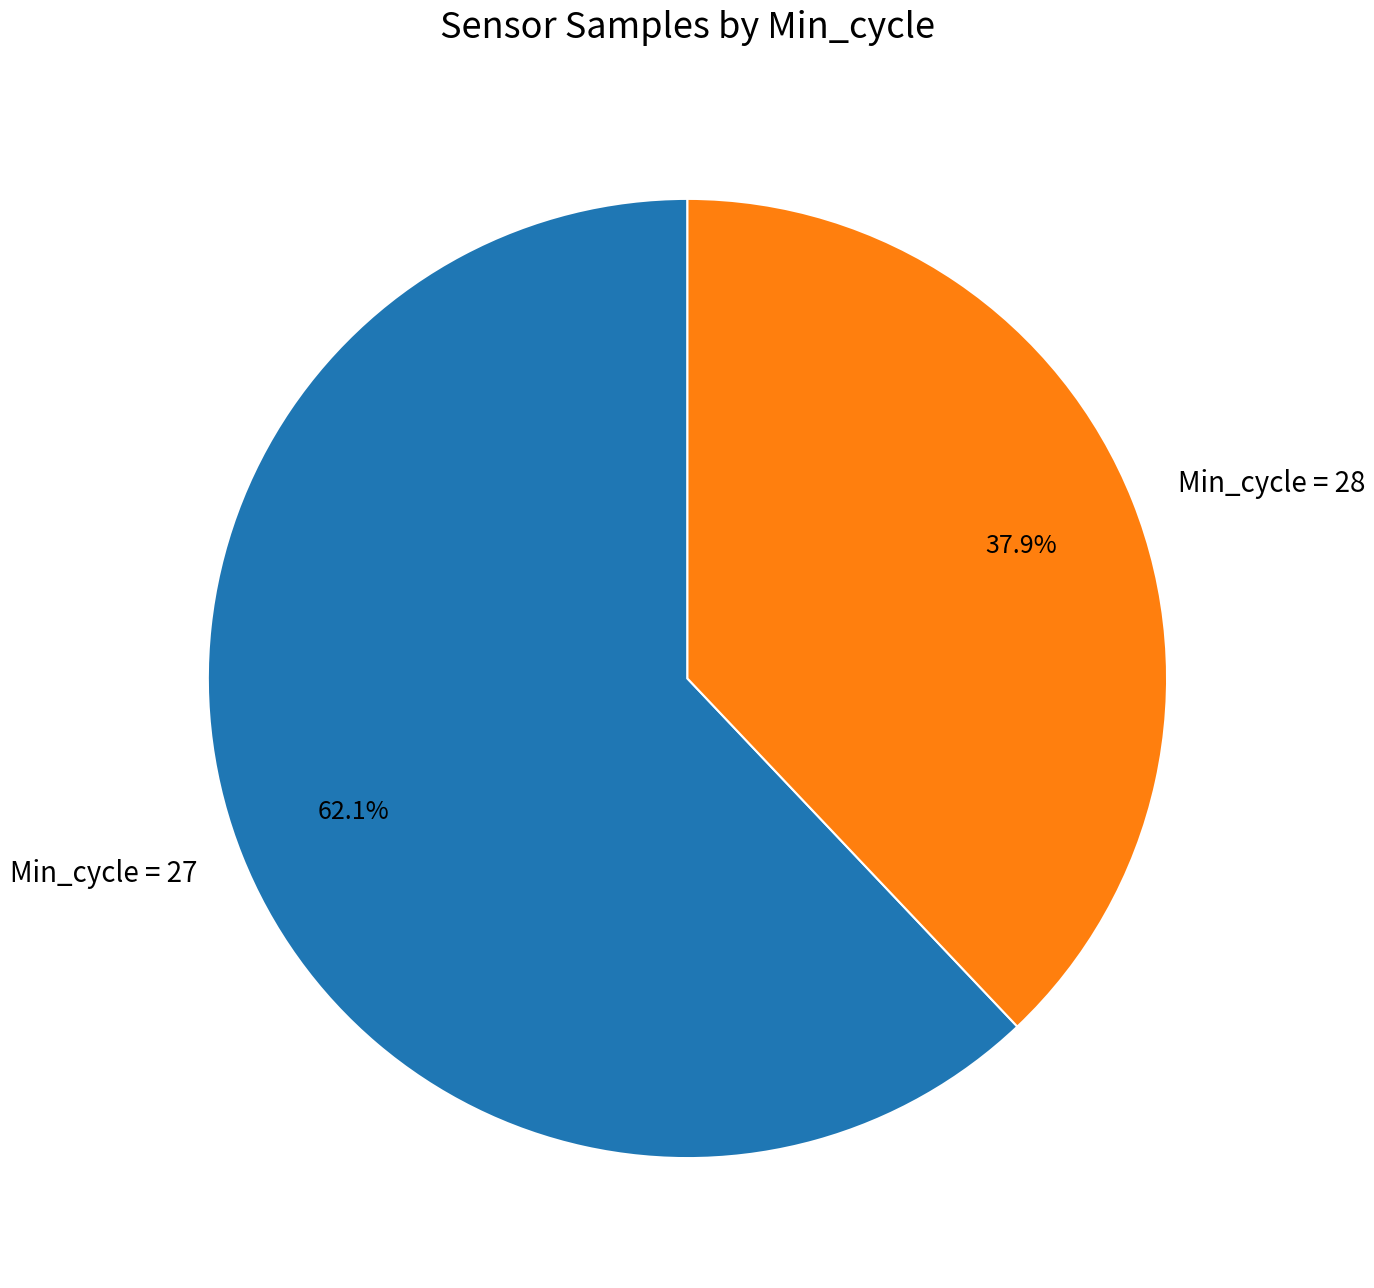

Does Min_cycle = 28 represent more than half of the total?

No